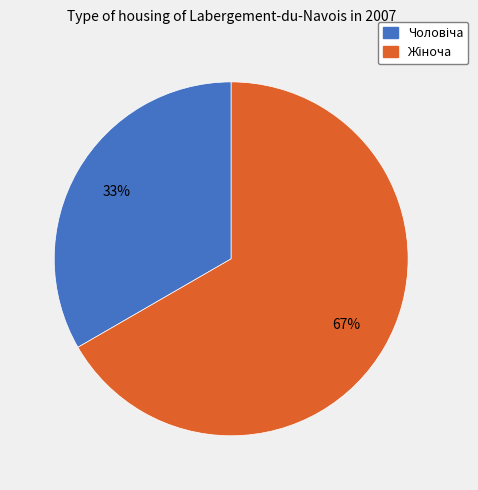

To the nearest percent, what is the average slice percentage?

50%